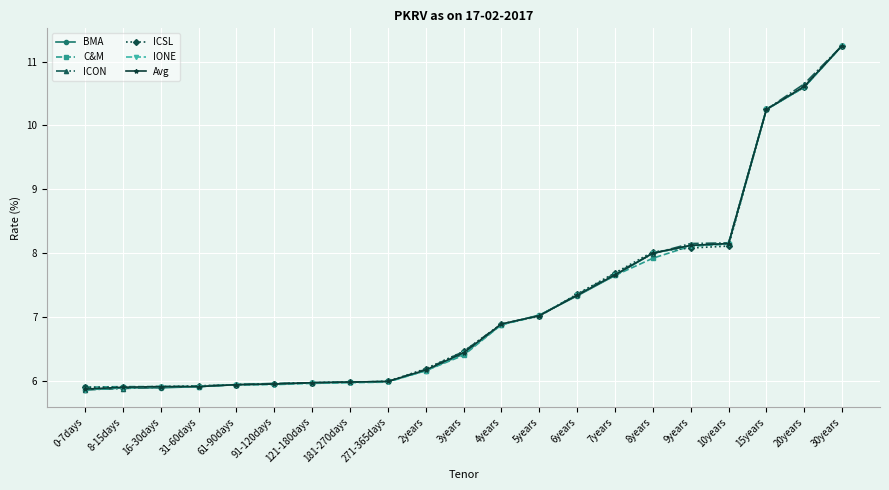

Between 8-15days and 10years, which series saw the biggest shift?

ICON